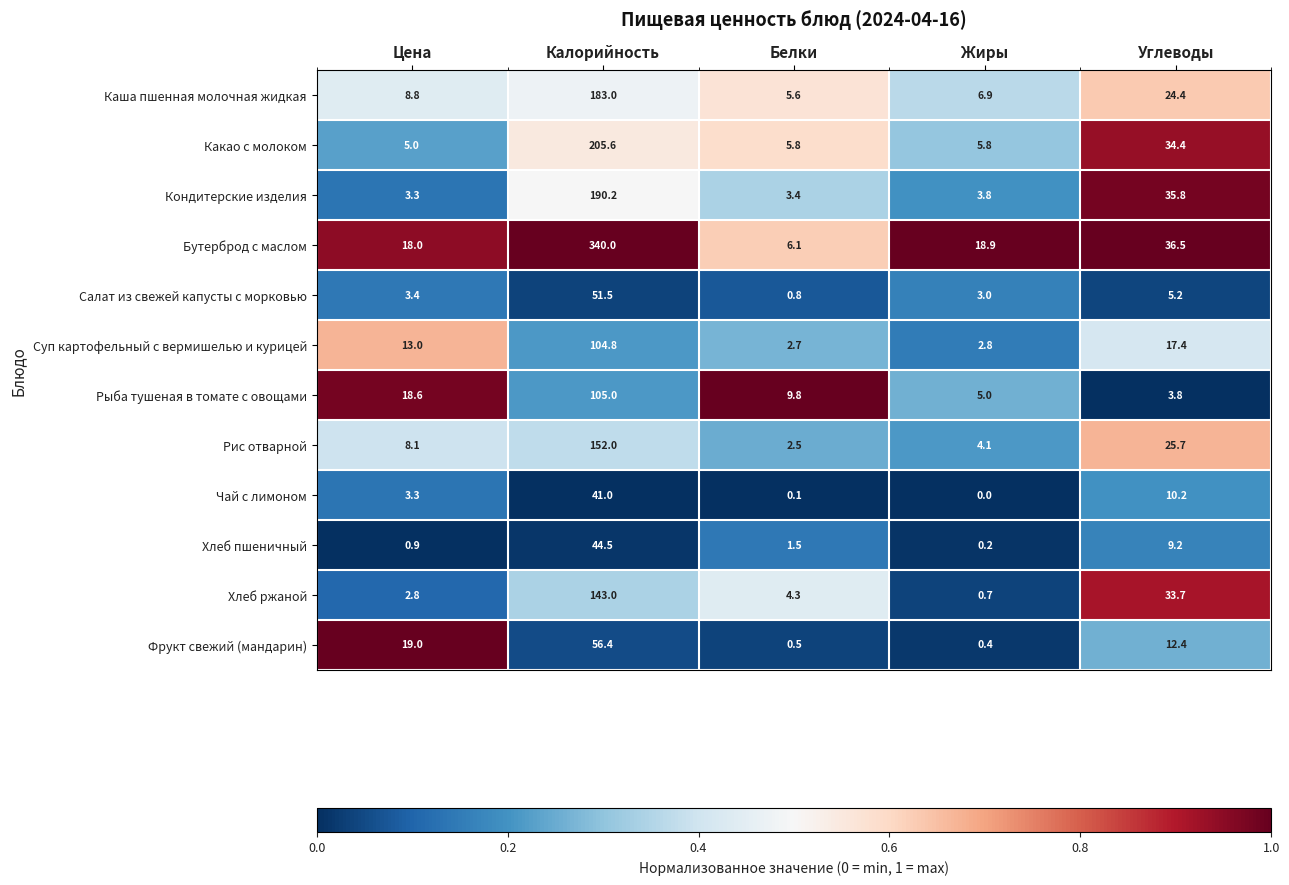

How many categories are shown in the chart?

5